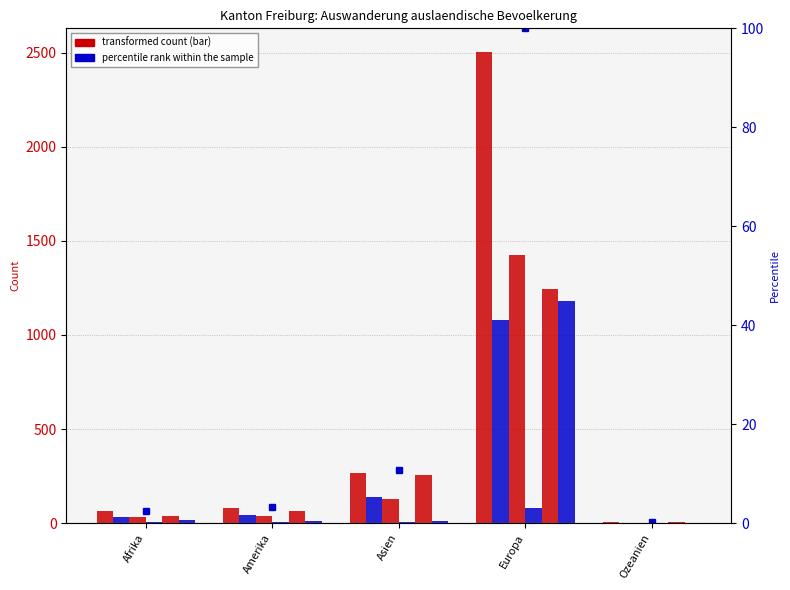

True or false: Maenner has a value of 3 at Ozeanien.

False